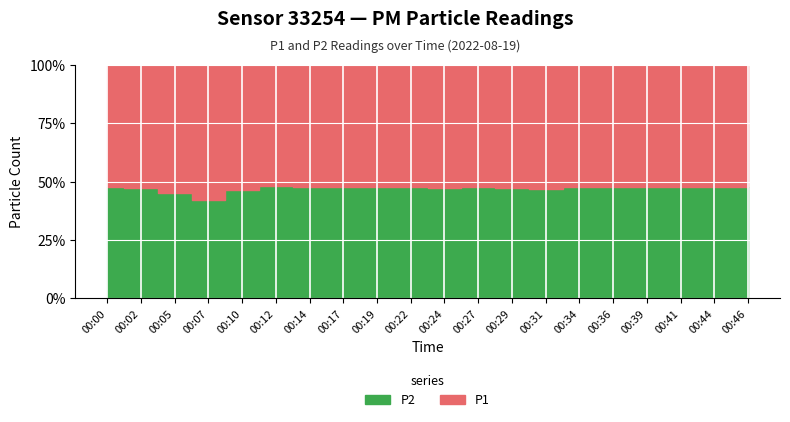

In P1, how many points are higher than both neighbors (excluding endpoints)?

3